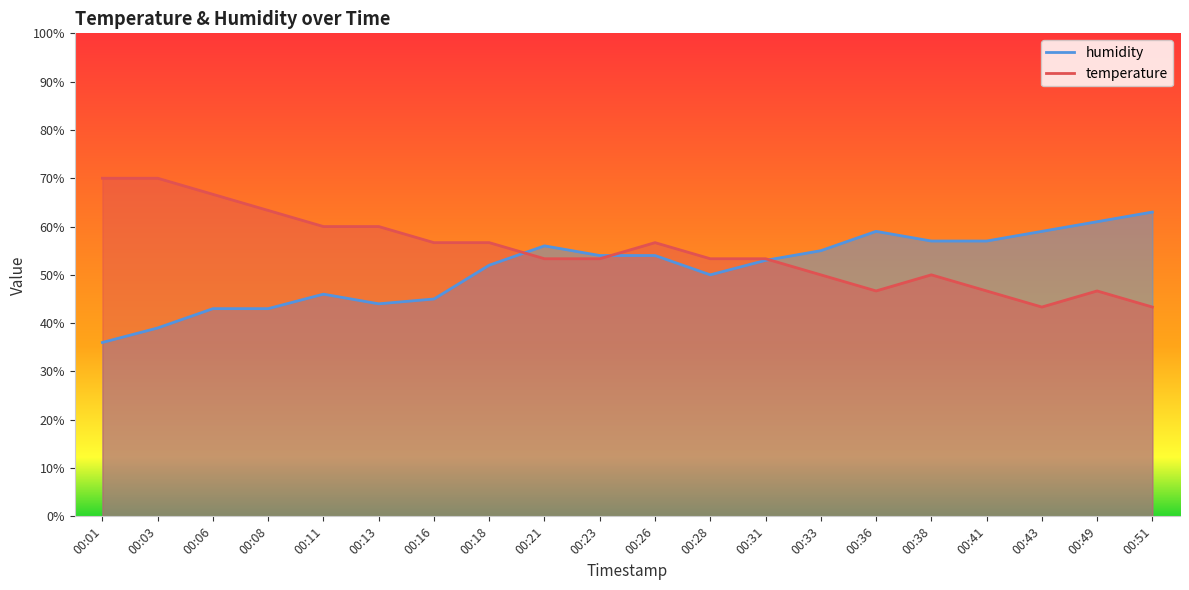

The temperature series shows 25.4 at 00:23. True or false?

False